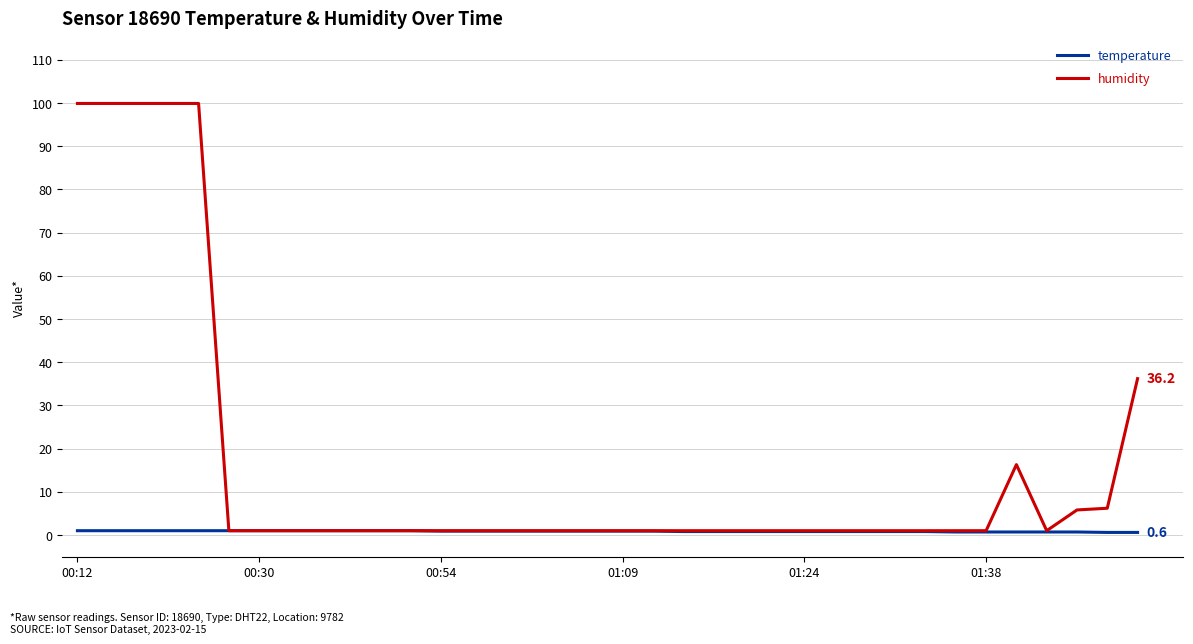

Does the chart display data point markers on the line(s)?

No